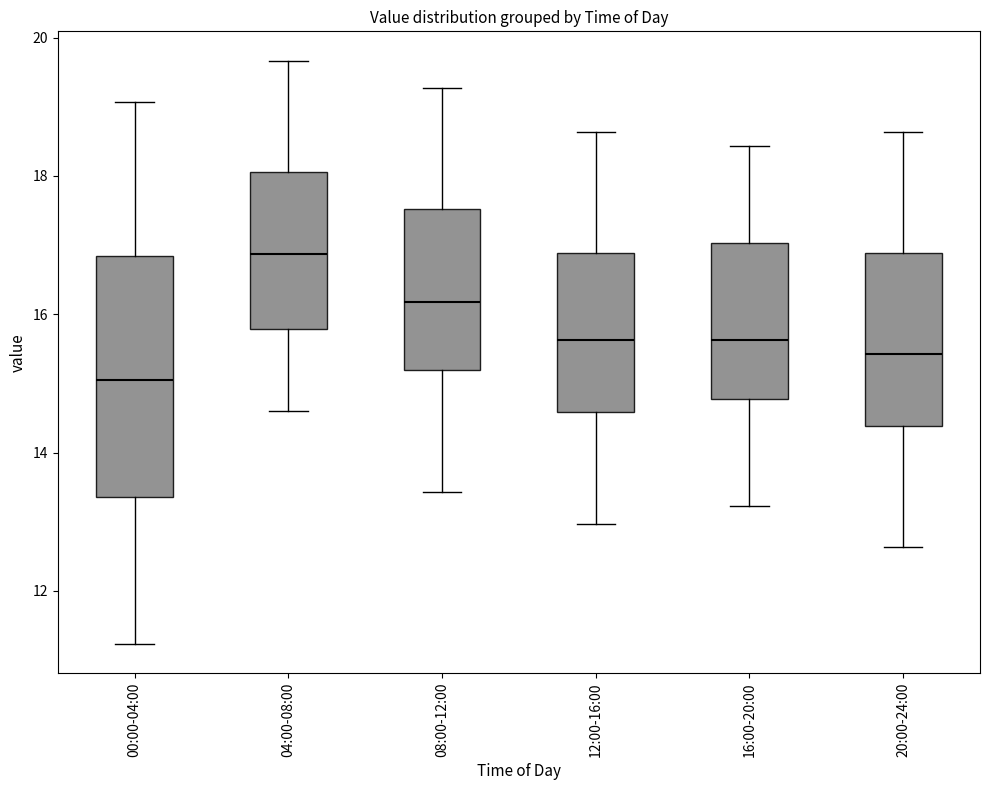

Comparing the boxes themselves (not the whiskers), which one is the tallest?

00:00-04:00